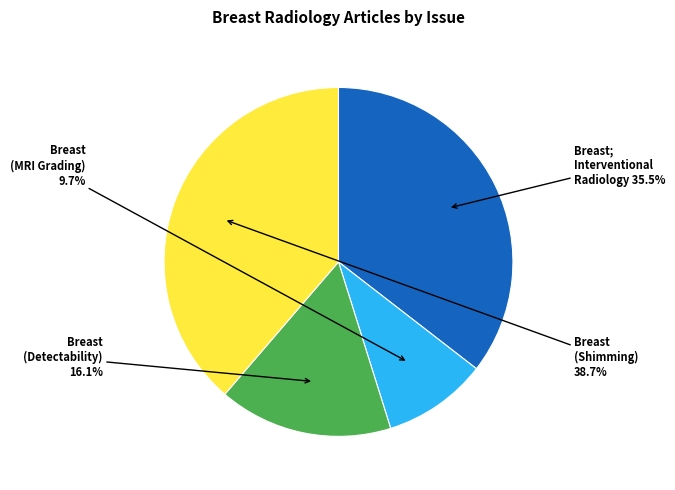

Does any single category account for the majority?

No